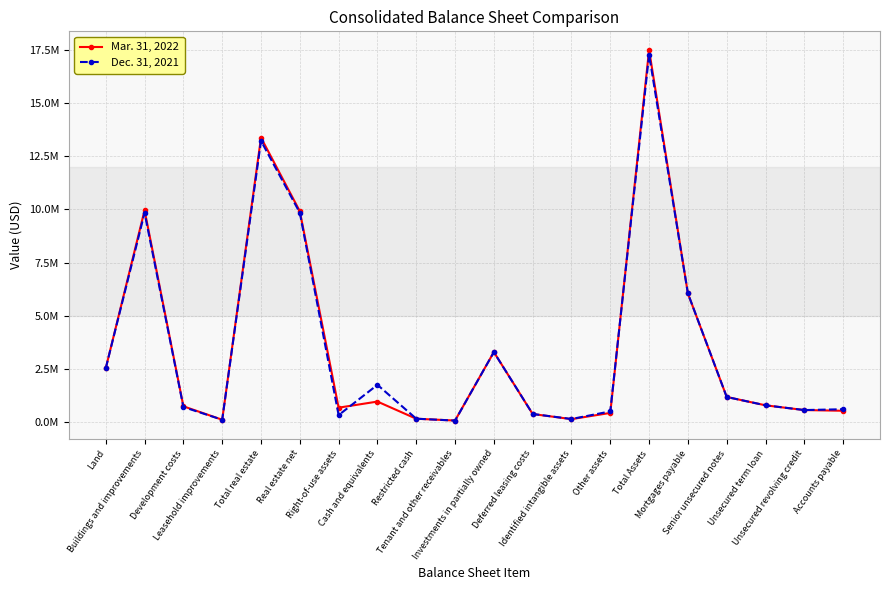

What is the total value across all series at Unsecured term loan?

1595887